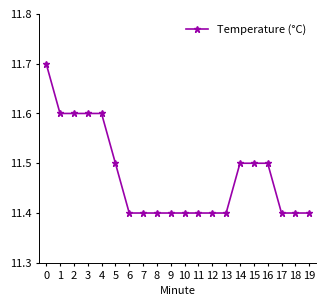

Is this an area chart (filled region under the line)?

No